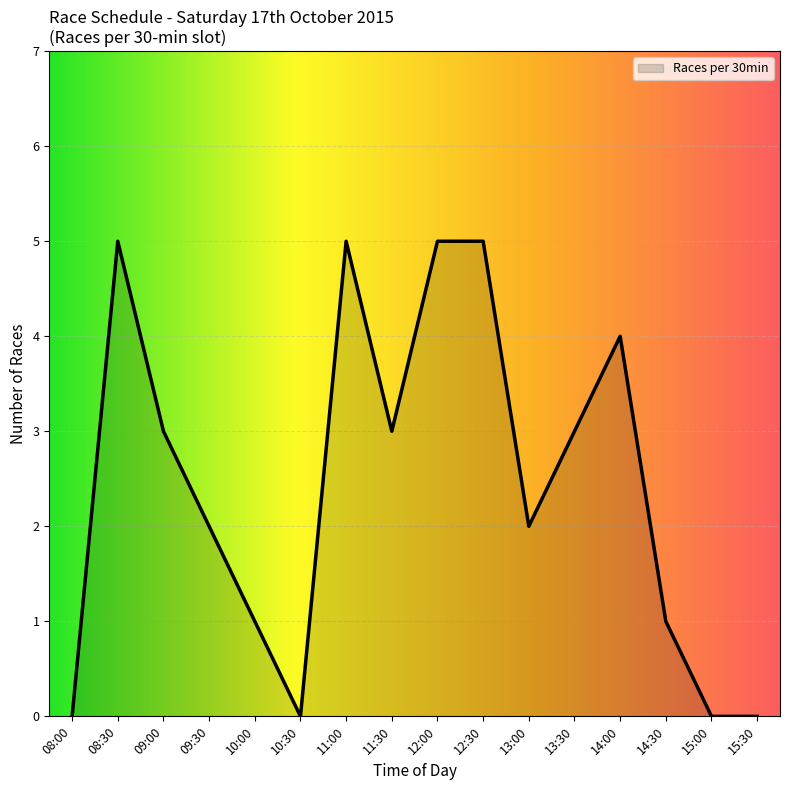

What position from the right is 14:00?

4